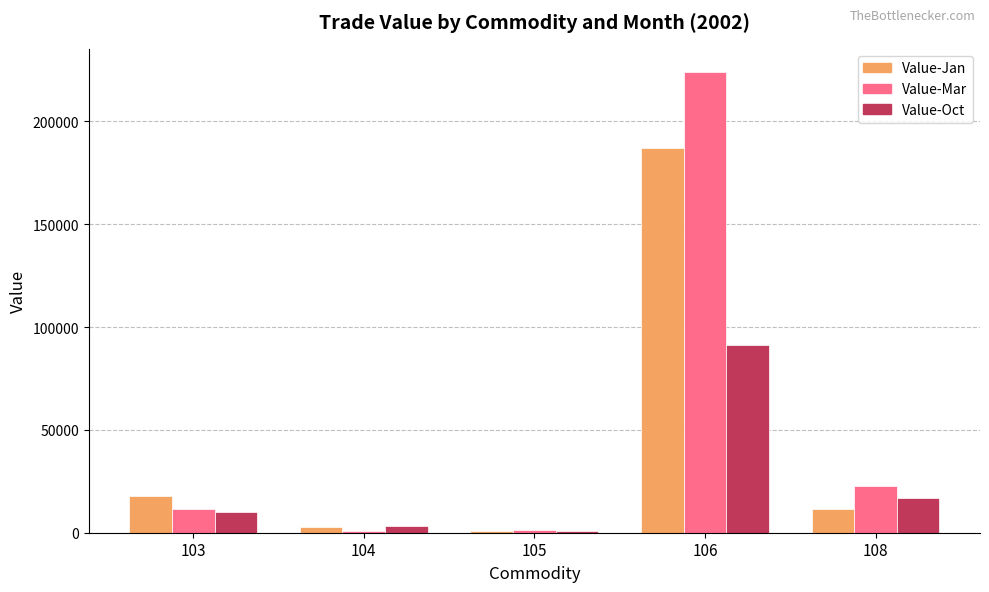

At which category is the sum across all series the highest?

106